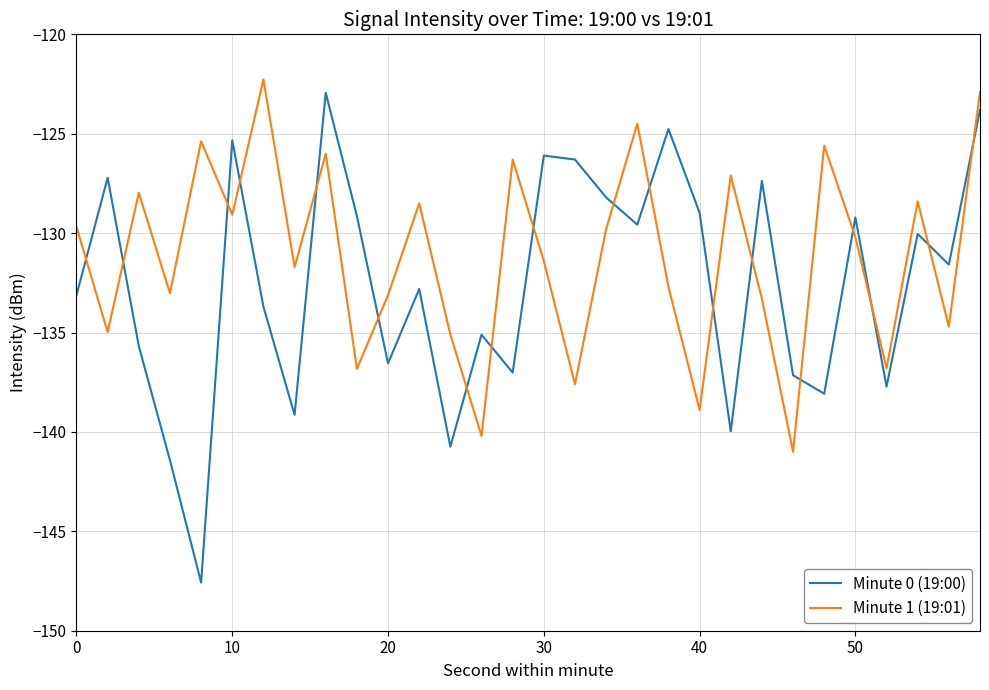

Which series has the largest range (max minus min)?

Minute 0 (19:00)